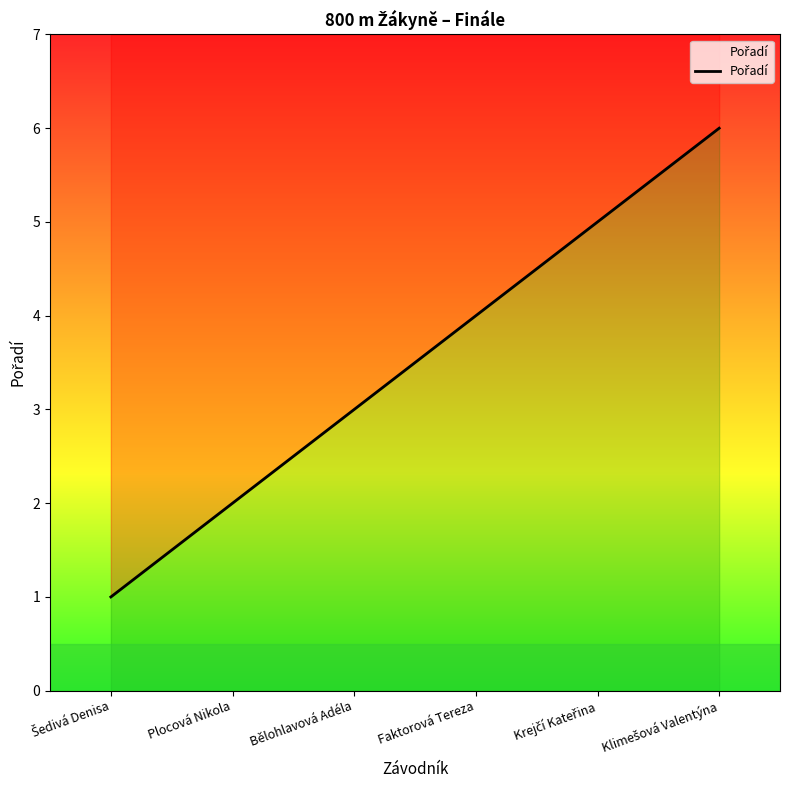

The chart shows a value of 6 at Klimešová Valentýna. True or false?

True